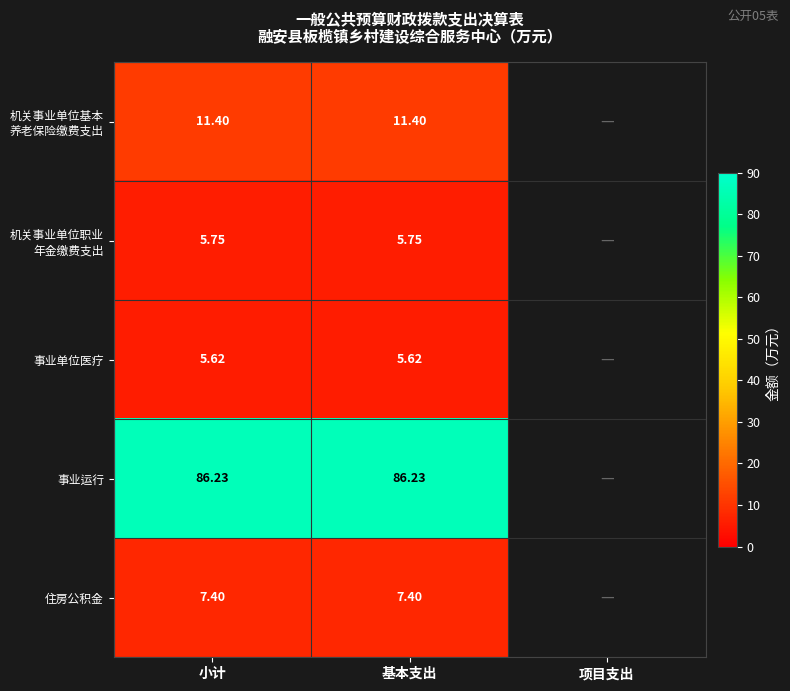

At how many categories does at least one series exceed 75?

2